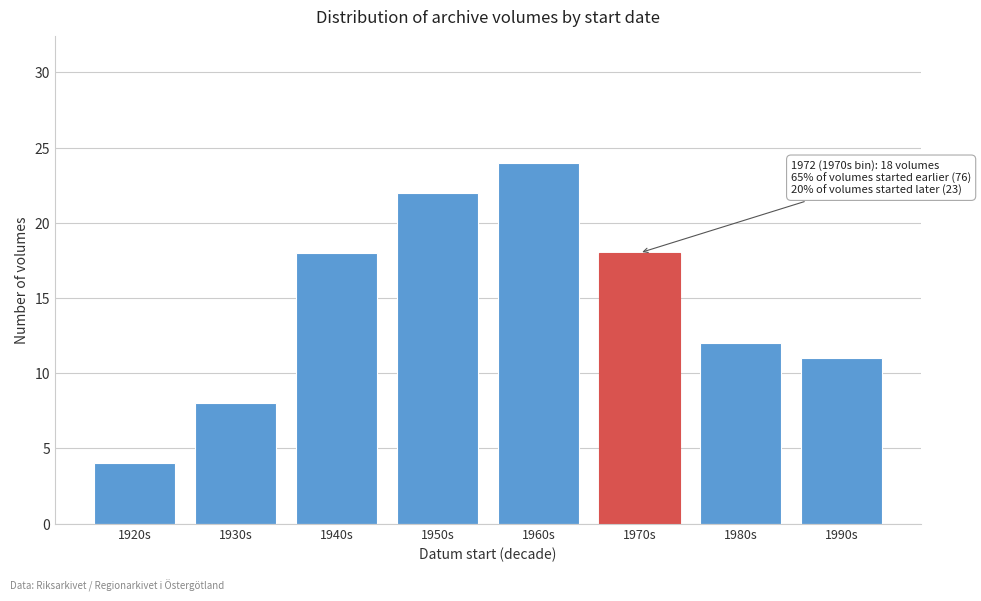

Reading left to right, extract all data points from this chart.

4	8	18	22	24	18	12	11